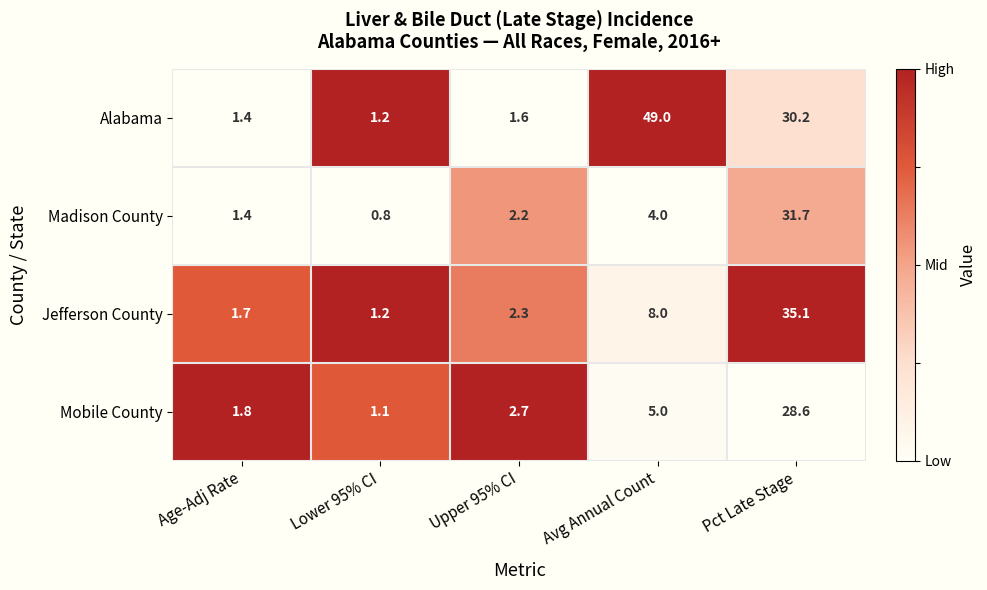

List the labels in order of Madison County value, largest first.

Pct Late Stage, Avg Annual Count, Upper 95% CI, Age-Adj Rate, Lower 95% CI